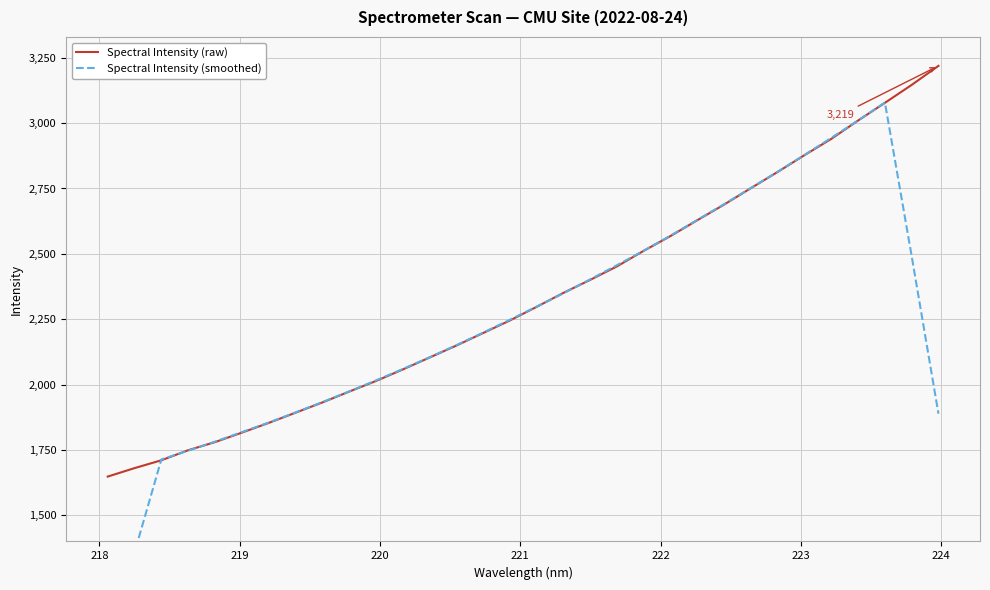

How many times do Spectral Intensity (smoothed) and Spectral Intensity (raw) cross each other?

6